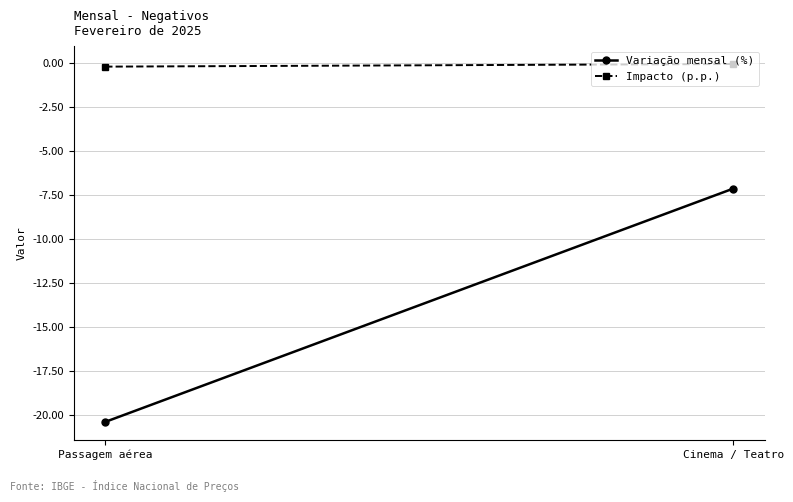

At which category is the sum across all series the highest?

Cinema / Teatro